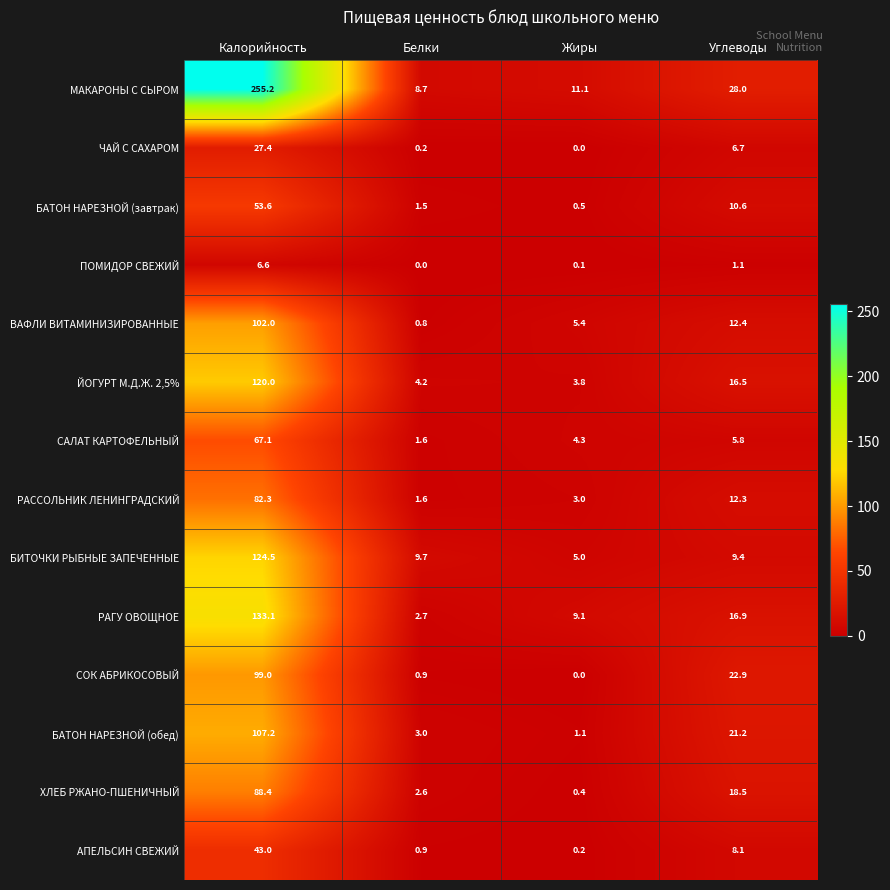

Where is БИТОЧКИ РЫБНЫЕ ЗАПЕЧЕННЫЕ nearest to the value 64?

Белки